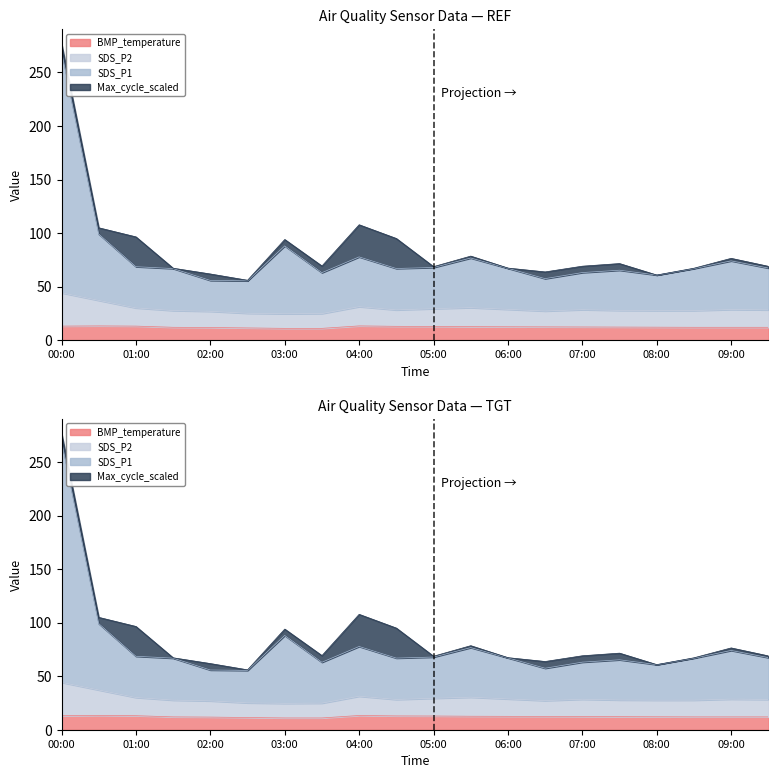

At which label does SDS_P1 reach its peak?

00:00